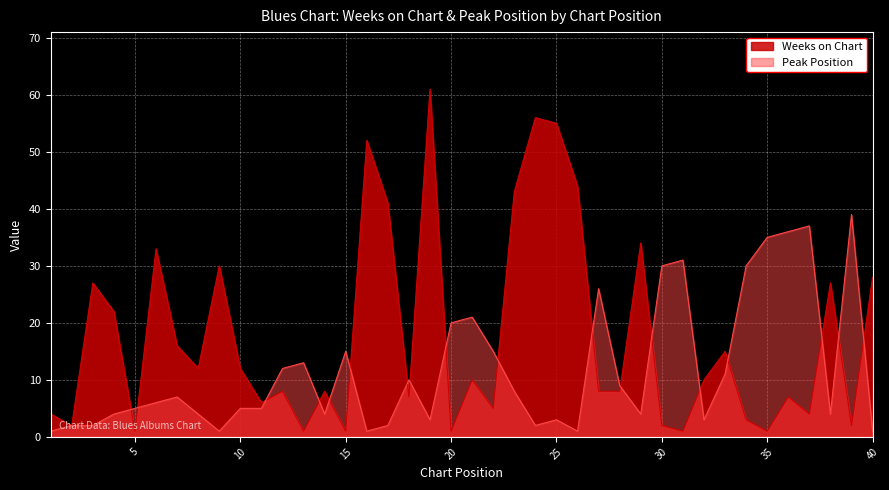

At how many categories does at least one series exceed 3?

39